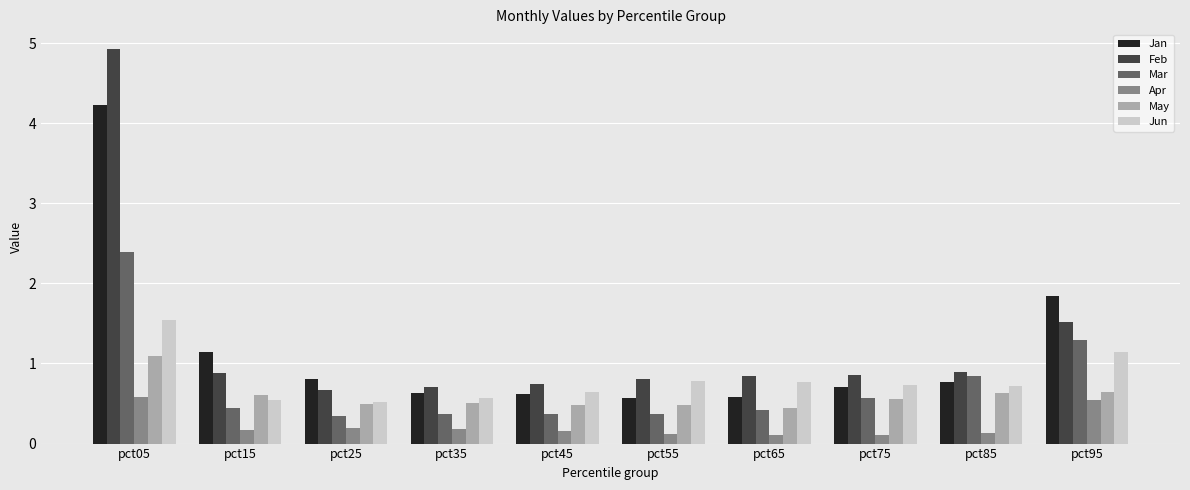

Which series has the largest total across all categories?

Feb